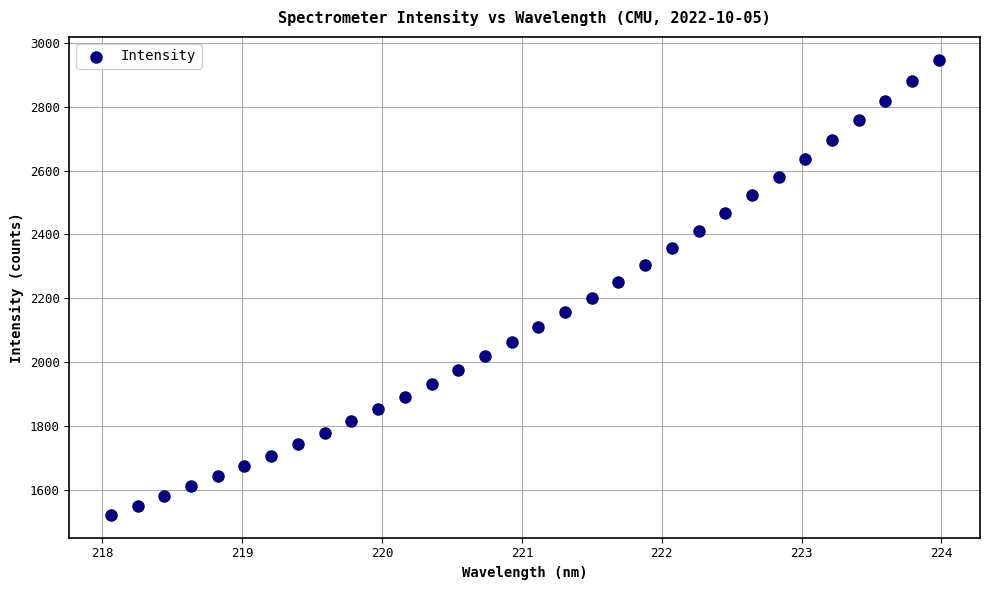

What is the range of Y values (max minus min)?

1426.0